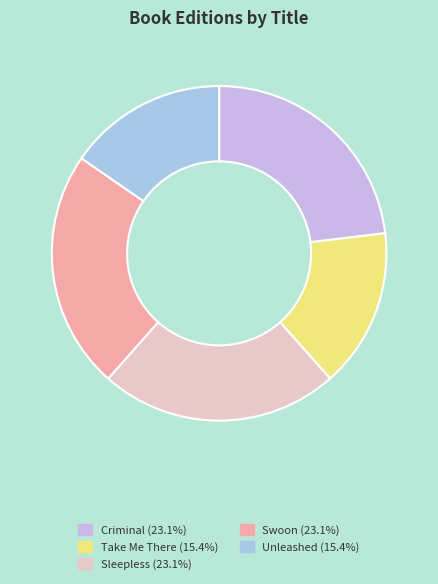

What is the largest slice in the pie chart?

Criminal